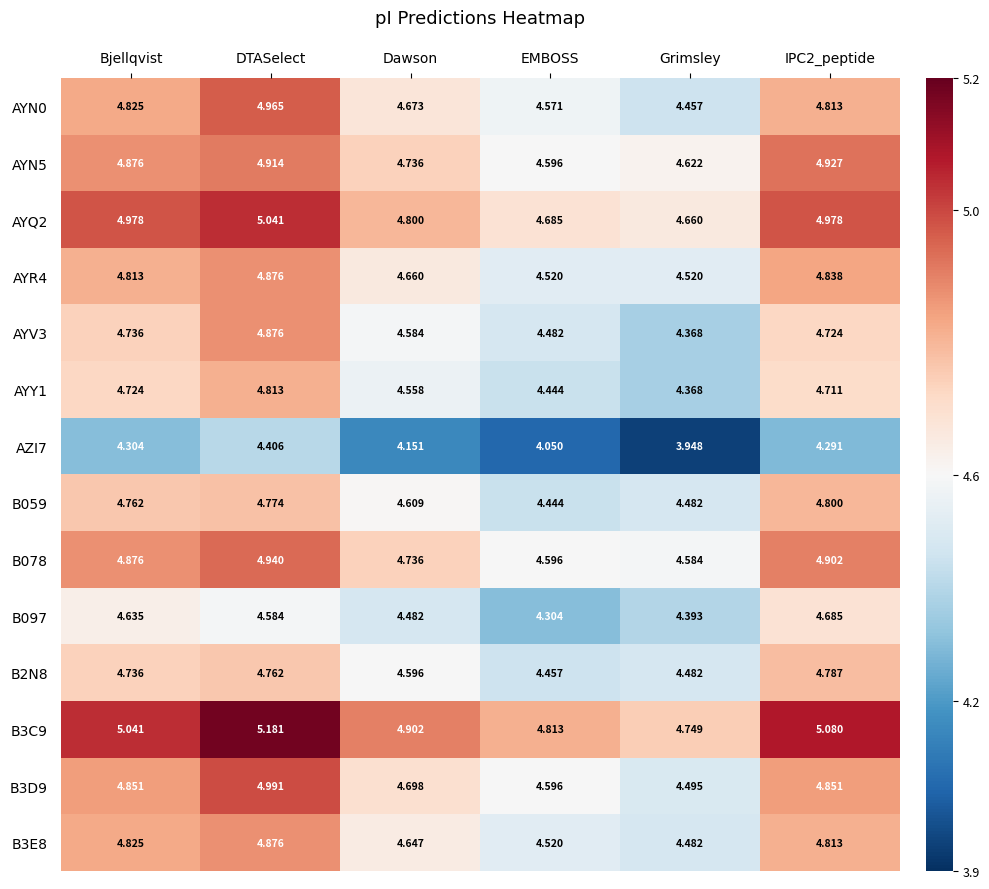

Where is B078 nearest to the value 4?

Grimsley